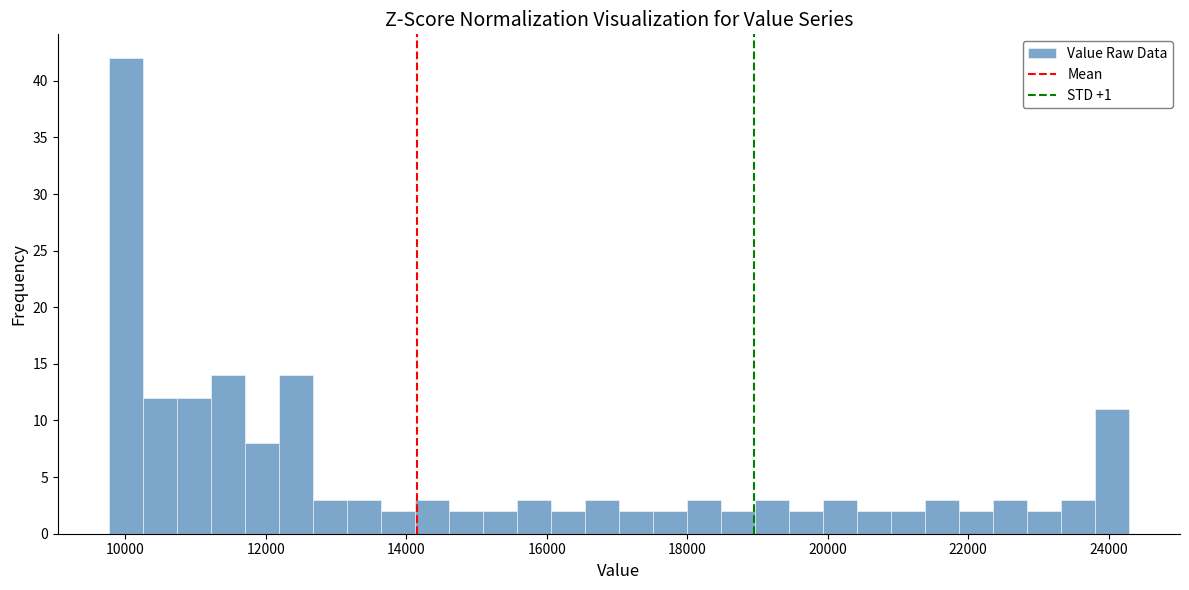

Around what value on the x-axis is the tallest bar? Give the approximate position of its centre, as read against the axis.

10000